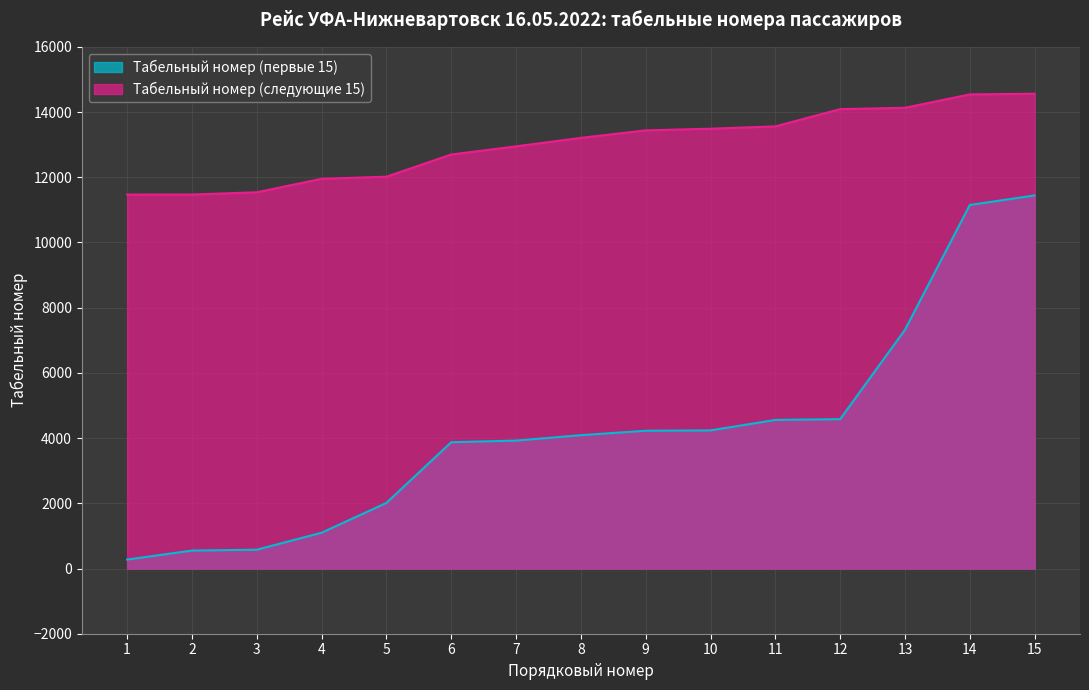

Between 15 and 10, which is larger?

15